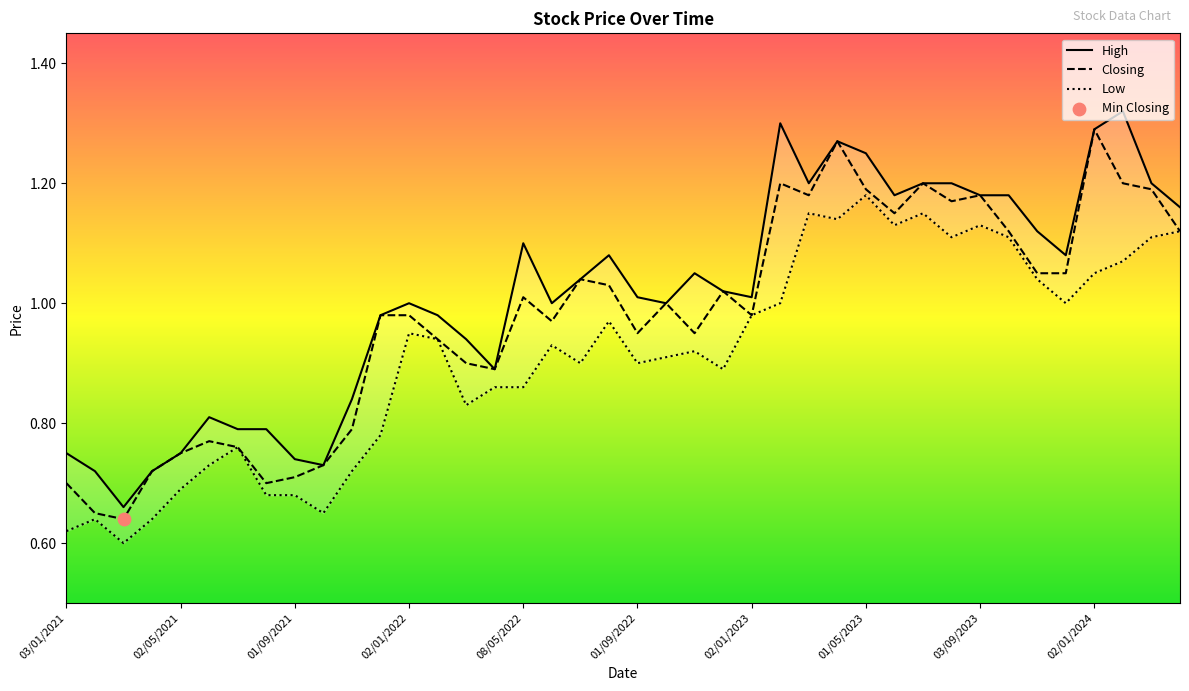

What are all the series names shown in the legend?

High, Closing, Low